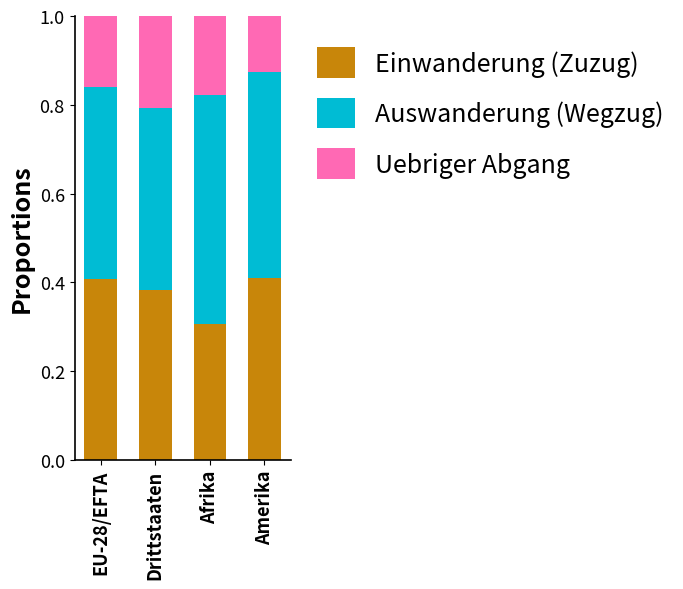

What is the total value across all series at Amerika?

1.0